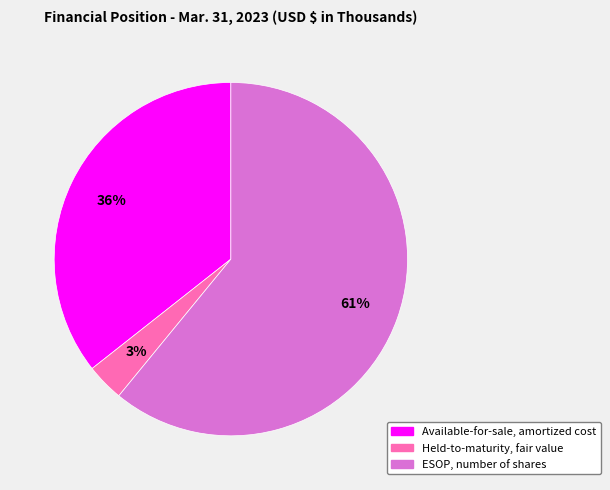

Count the number of slices in the pie.

3